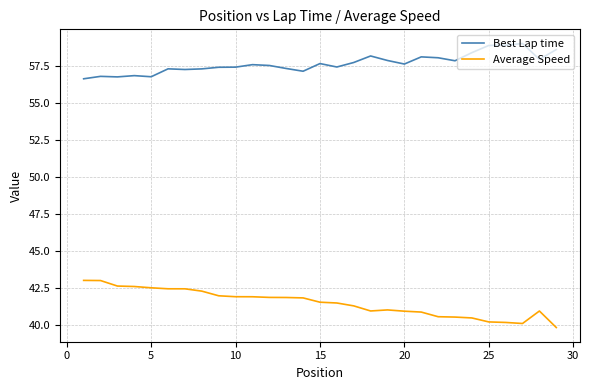

What is the highest value of the Average Speed series?

43.0